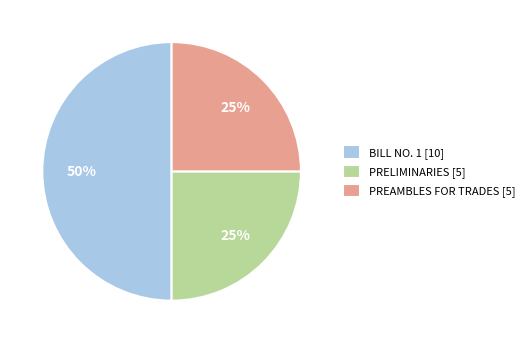

The BILL NO. 1 slice represents 50% of the pie. True or false?

True